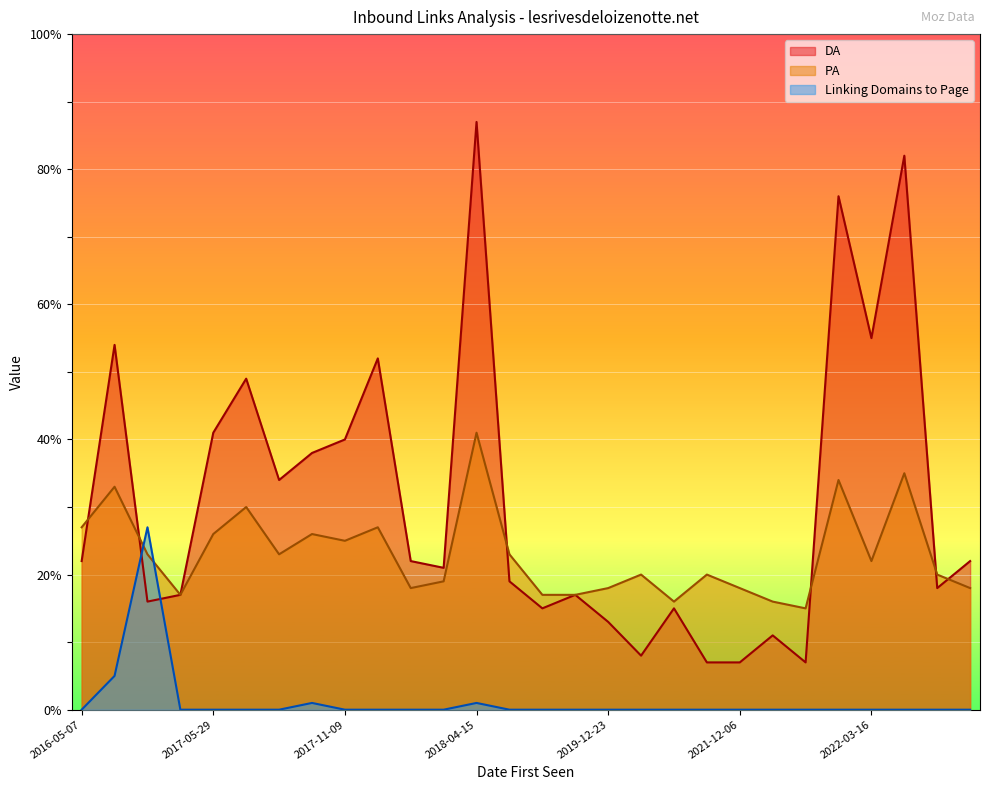

How many data points in PA are less than 22?

14